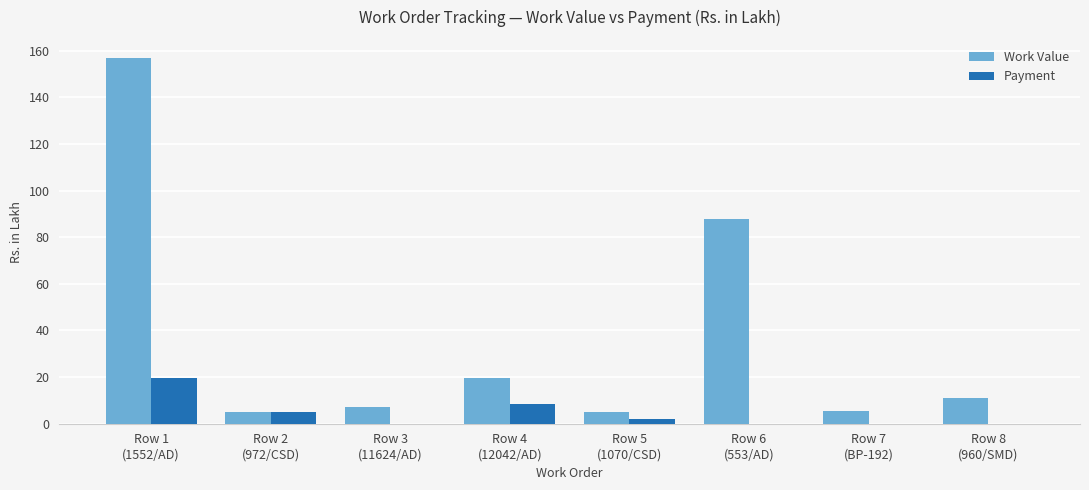

What is the sum of all Work Value values?

297.4